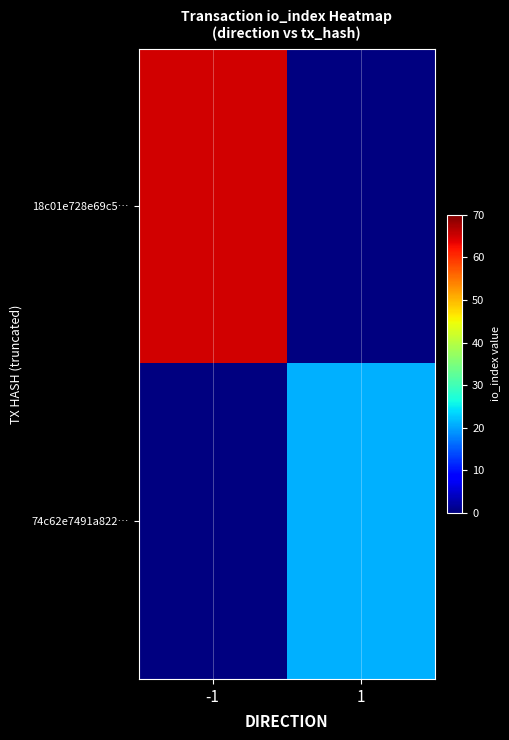

Rank the series at 1 from lowest to highest value.

18c01e728e69c5…, 74c62e7491a822…